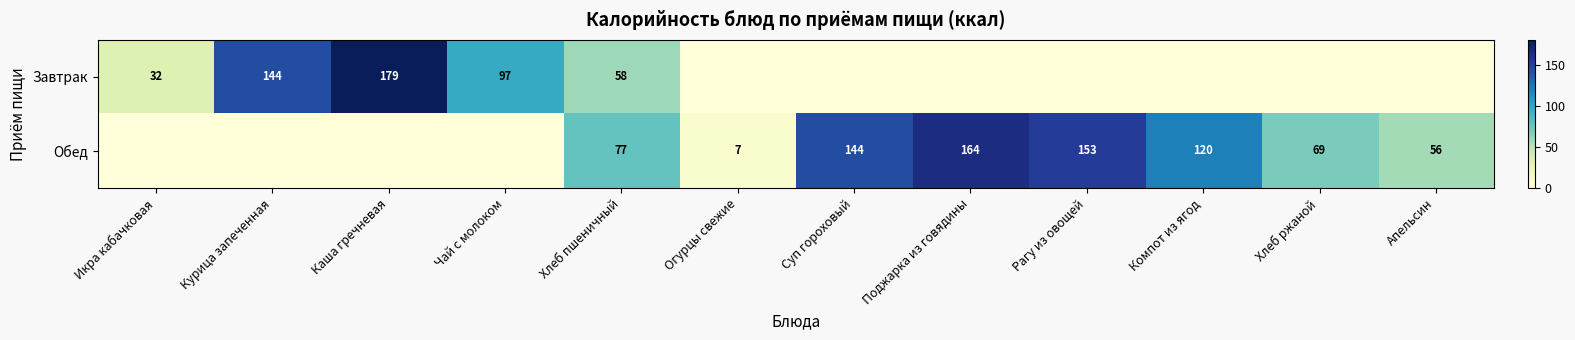

The Обед series shows 271 at Рагу из овощей. True or false?

False